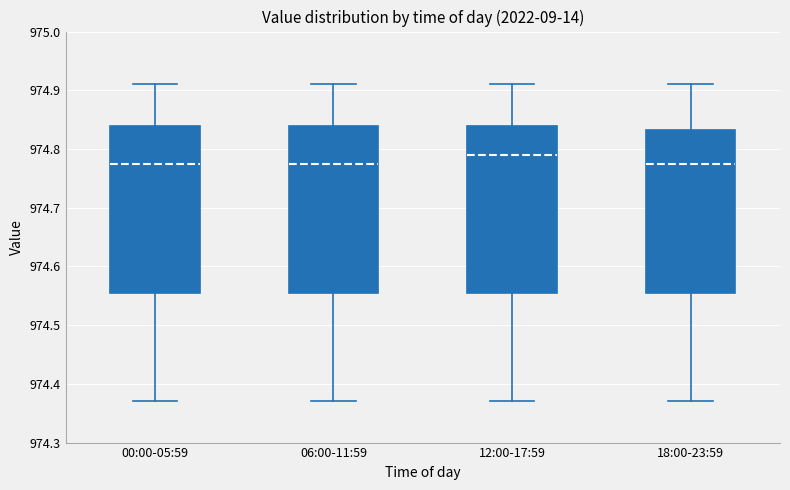

Reading left to right, read every box against the y-axis: the position of its median line, the range the box covers, and the ends of its whiskers. The values are not printed on the chart, so give them approximately, as read against the axis.

00:00-05:59: median 974.78, box 974.56 to 974.84, whiskers 974.37 to 974.91
06:00-11:59: median 974.78, box 974.56 to 974.84, whiskers 974.37 to 974.91
12:00-17:59: median 974.79, box 974.56 to 974.84, whiskers 974.37 to 974.91
18:00-23:59: median 974.78, box 974.56 to 974.83, whiskers 974.37 to 974.91